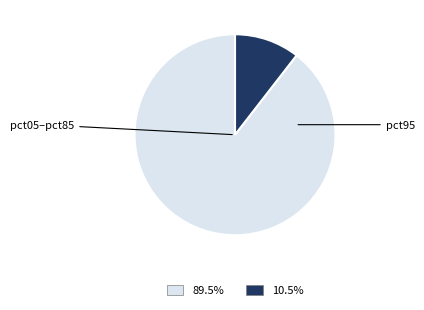

Is there any slice that represents more than half of the pie?

Yes